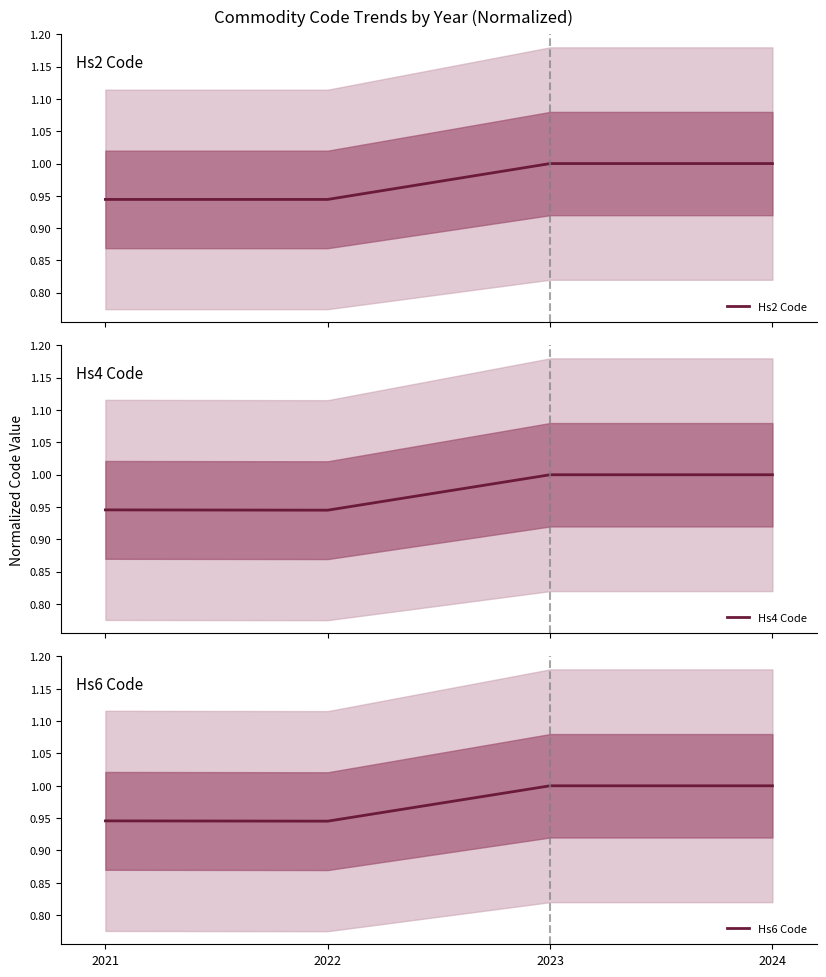

Count the Hs6 Code values in the range 0 to 1.

4